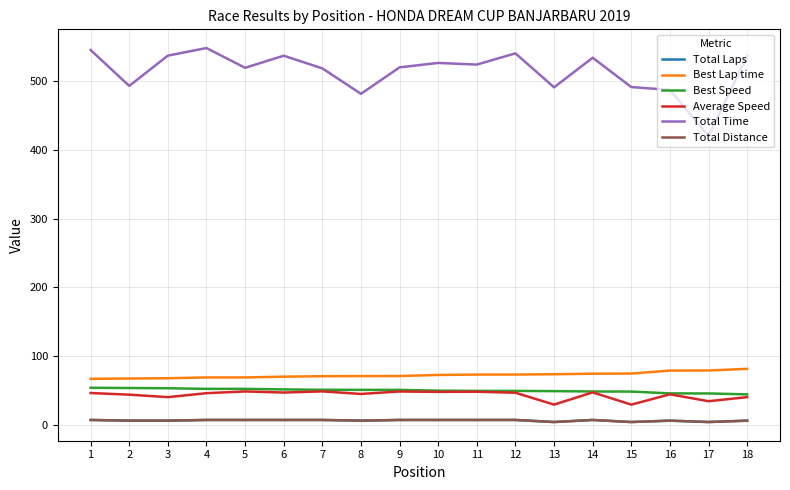

Which has a higher value, 14 or 15?

14